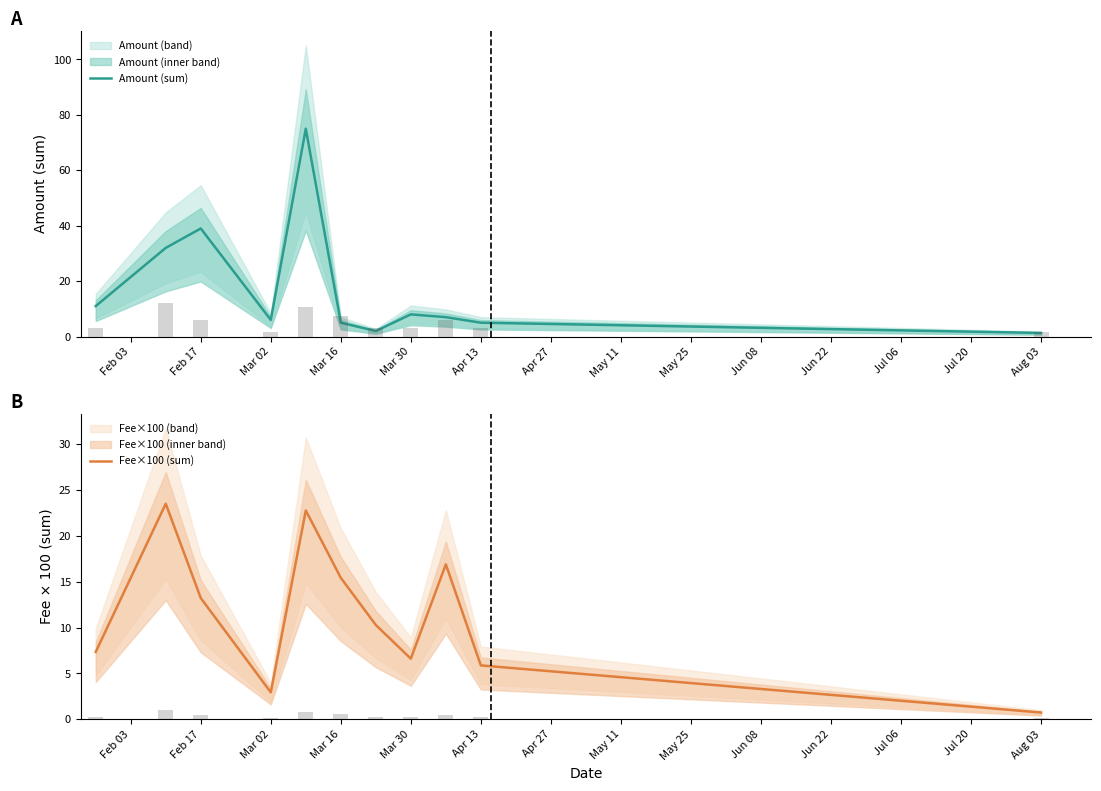

Are the bars grouped side by side (vs. stacked)?

Yes